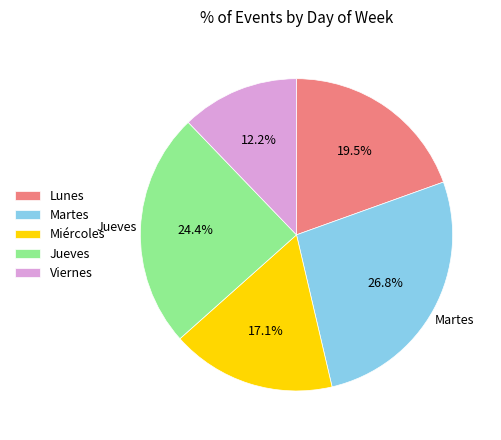

What percentage is the Martes slice, to the nearest percent?

27%